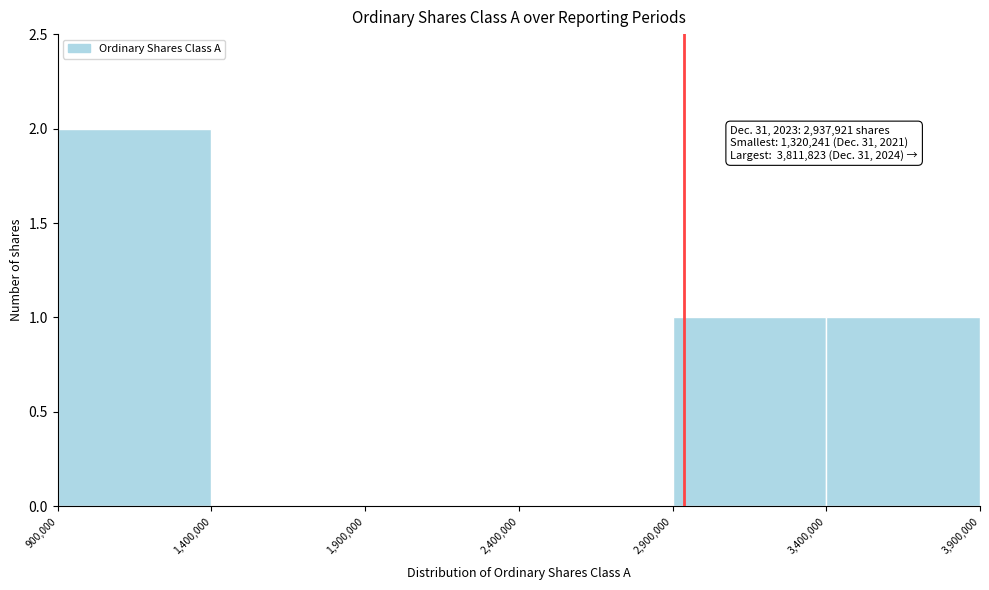

Which range on the x-axis has the tallest bar?

900,000 to 1,400,000